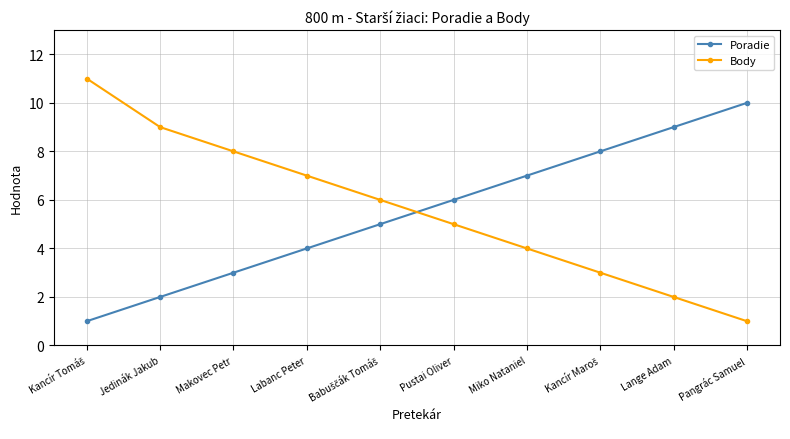

What is the minimum value for Poradie?

1